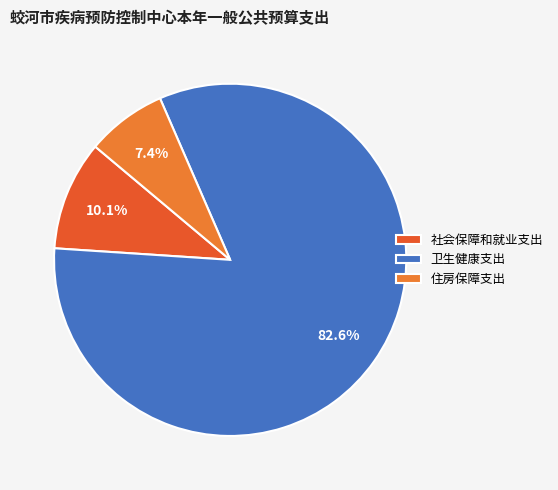

Combined, do 住房保障支出 and 卫生健康支出 account for over 50%?

Yes